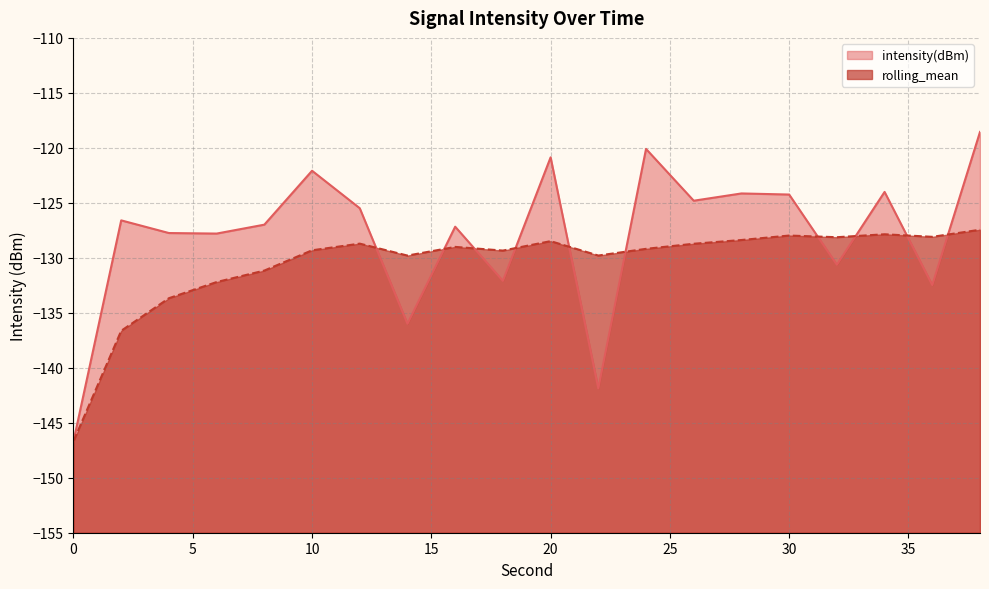

Reading right to left, transcribe all the data shown in this chart.

intensity(dBm): -118.6	-132.5	-124.0	-130.6	-124.2	-124.1	-124.8	-120.1	-141.9	-120.9	-132.1	-127.2	-136.0	-125.5	-122.1	-127.0	-127.8	-127.7	-126.6	-146.7
rolling_mean: -127.4	-128.1	-127.9	-128.1	-128.0	-128.4	-128.7	-129.2	-129.8	-128.5	-129.3	-129.0	-129.8	-128.7	-129.3	-131.2	-132.2	-133.7	-136.6	-146.7